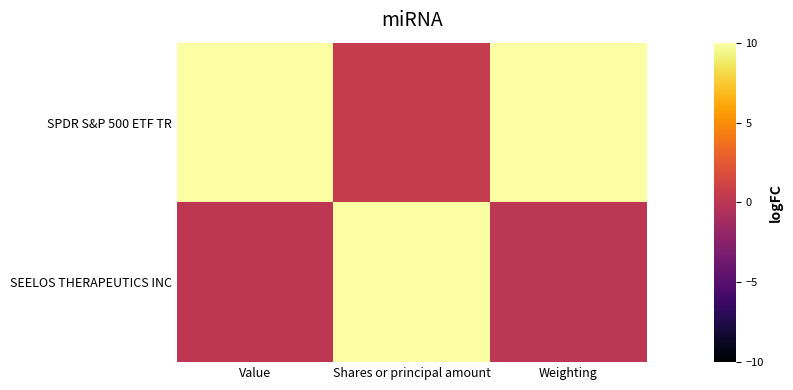

How many series are shown in this chart?

2